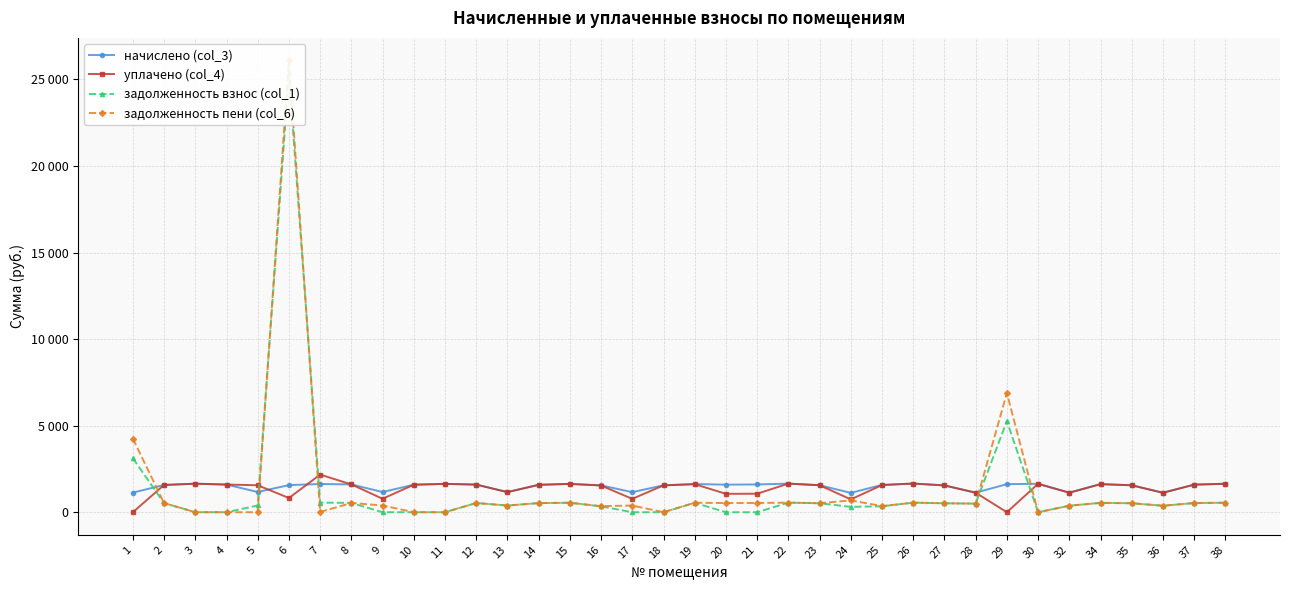

At which label is уплачено (col_4) closest to 1086?

21